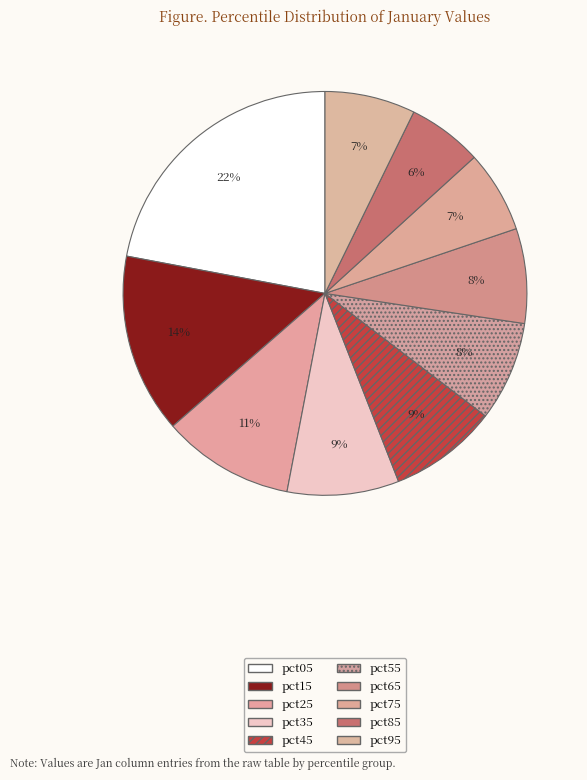

Rank the categories by value from lowest to highest.

pct85, pct75, pct95, pct65, pct55, pct45, pct35, pct25, pct15, pct05